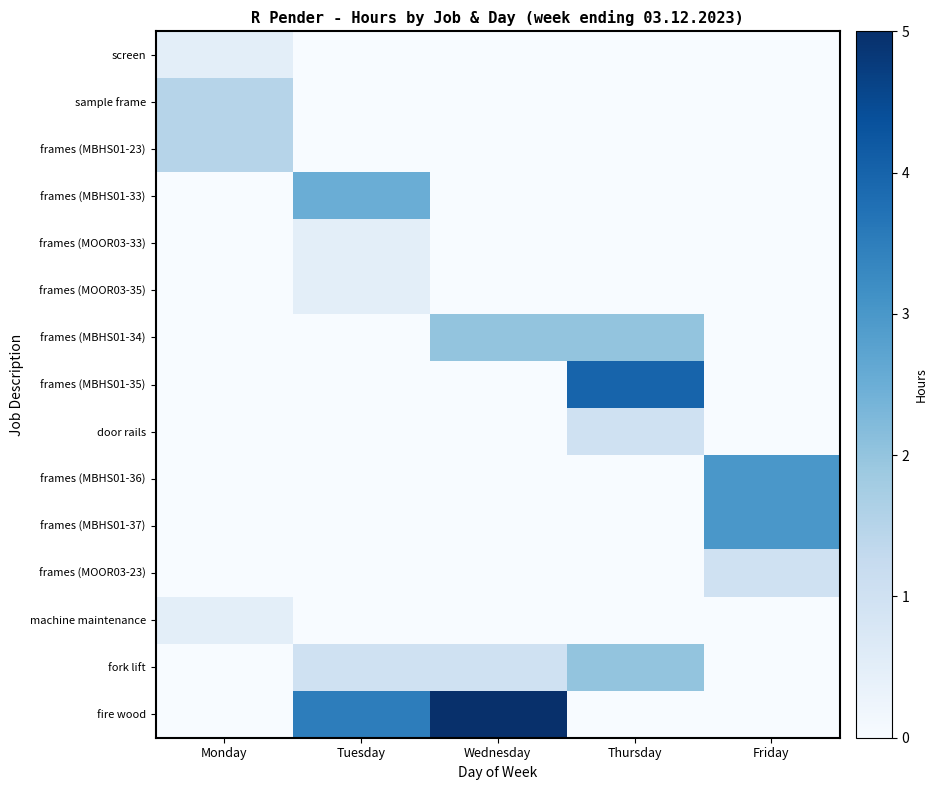

Which series has the widest spread of values?

fire wood